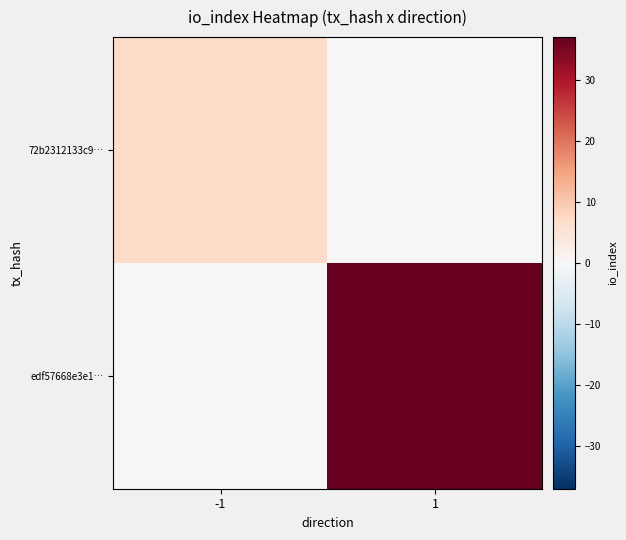

Which series has the widest spread of values?

edf57668e3e1…